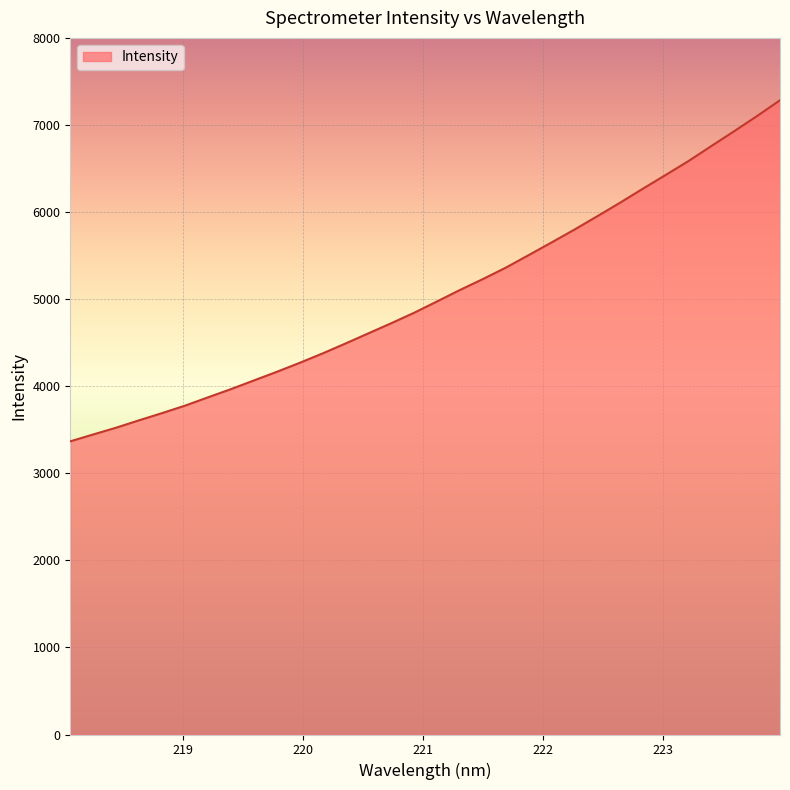

What is the smallest value displayed?

3366.8